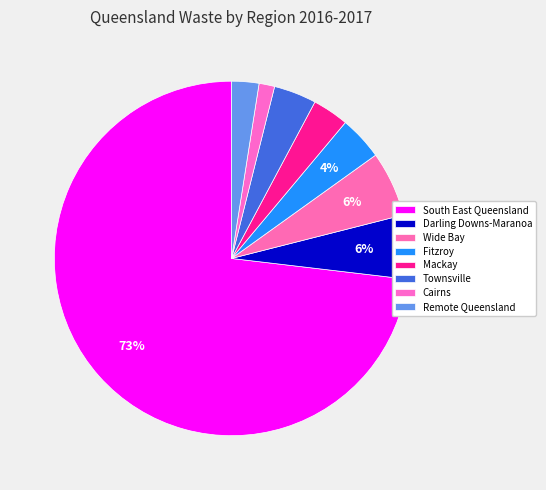

Combined, do Mackay and South East Queensland account for over 50%?

Yes